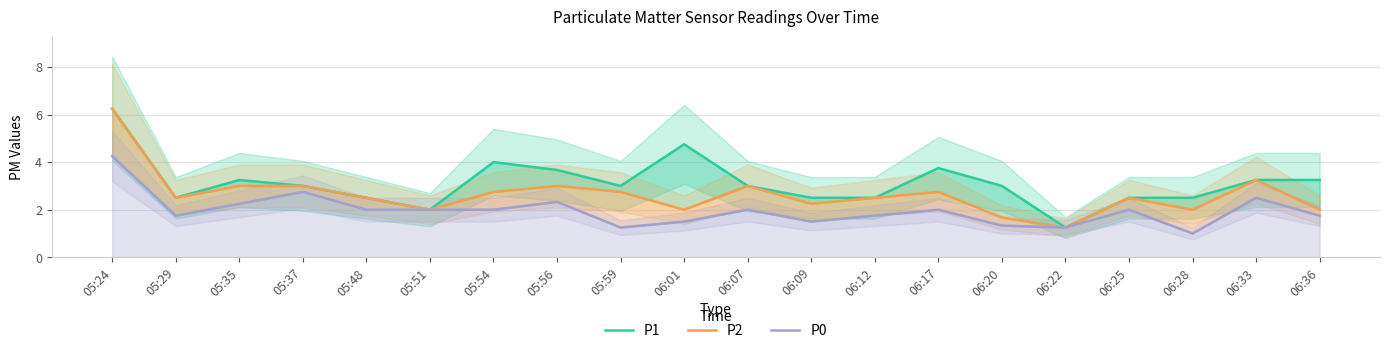

What is the label of the 10th point from the left?

06:01